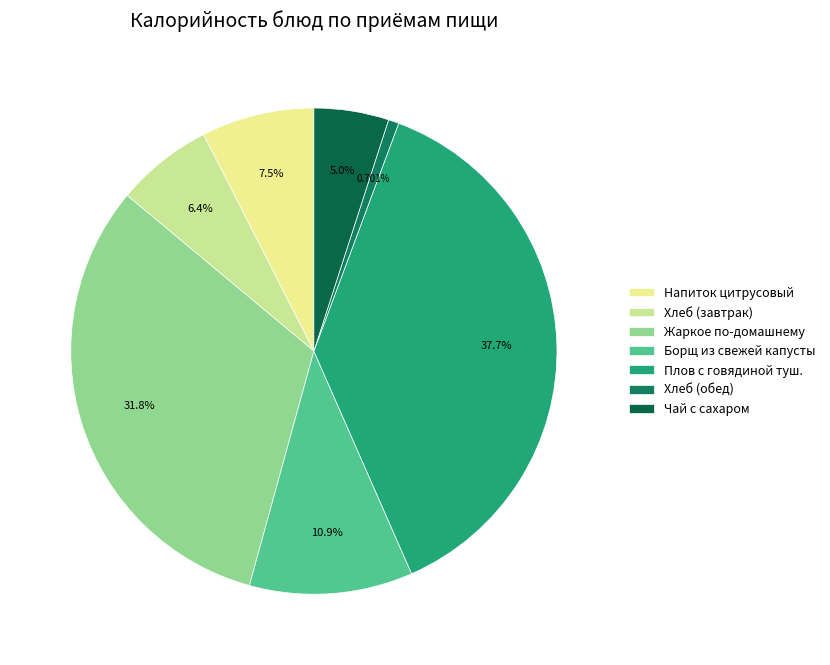

Rank the categories by value from lowest to highest.

Хлеб (обед), Чай с сахаром, Хлеб (завтрак), Напиток цитрусовый, Борщ из свежей капусты, Жаркое по-домашнему, Плов с говядиной туш.